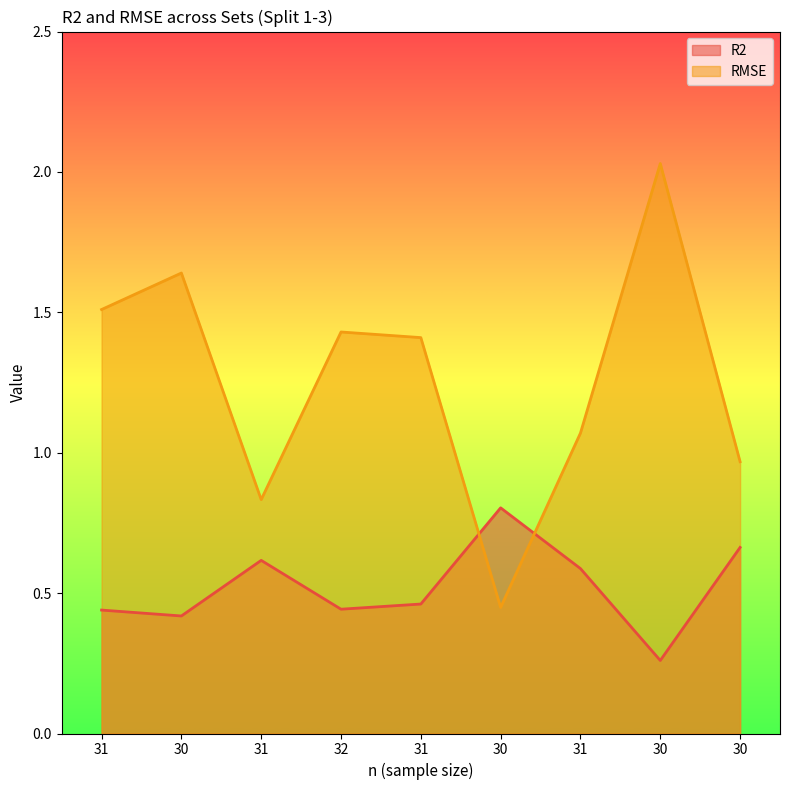

At which category is the sum across all series the highest?

30